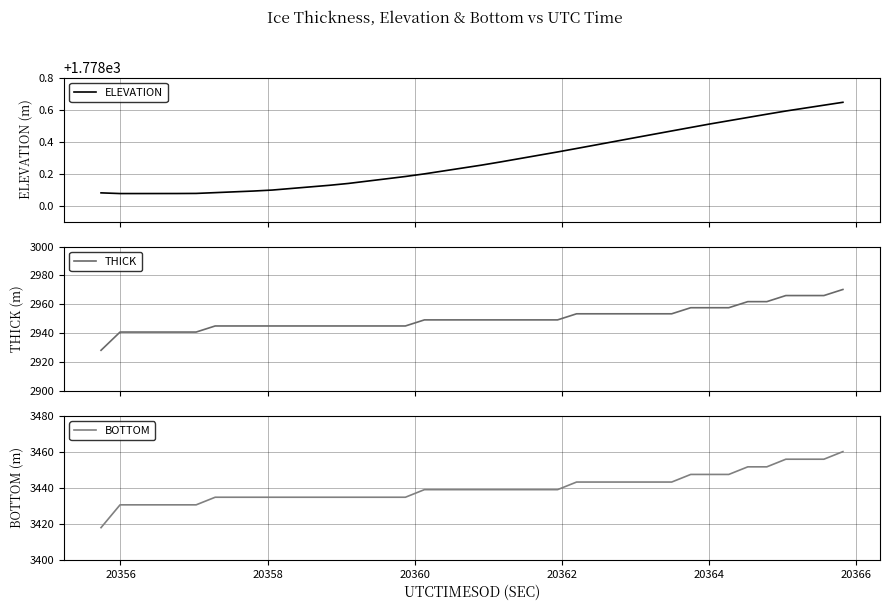

What is the highest value of the THICK series?

2970.3